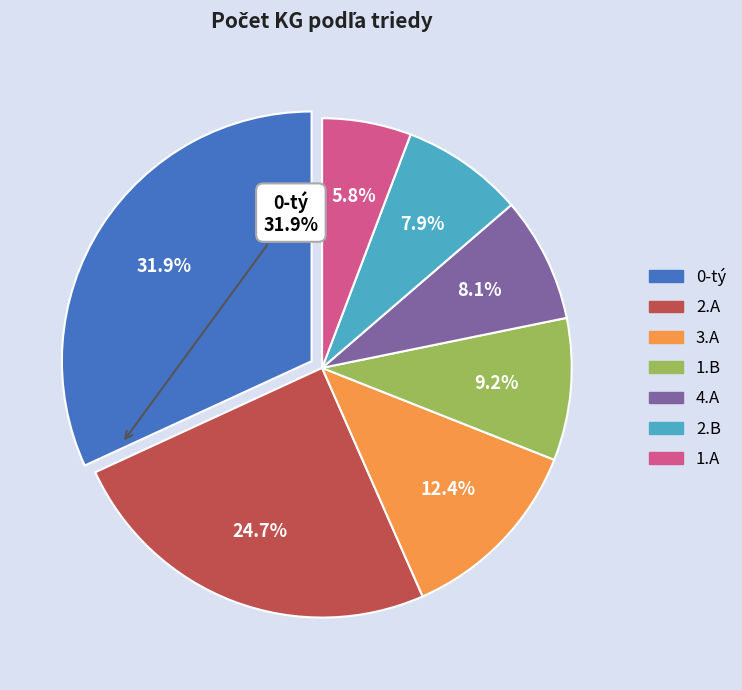

Does any single category account for the majority?

No